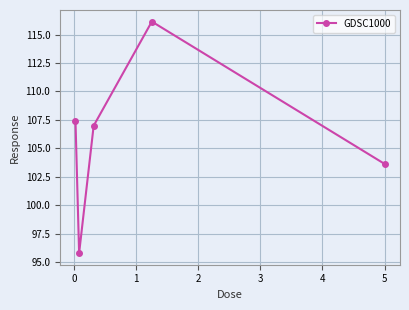

What is the difference between the second highest and second lowest values?

3.8